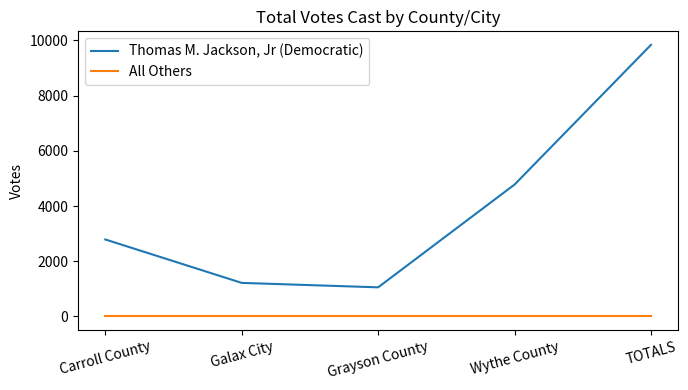

At which label is Thomas M. Jackson, Jr (Democratic) closest to 5446?

Wythe County